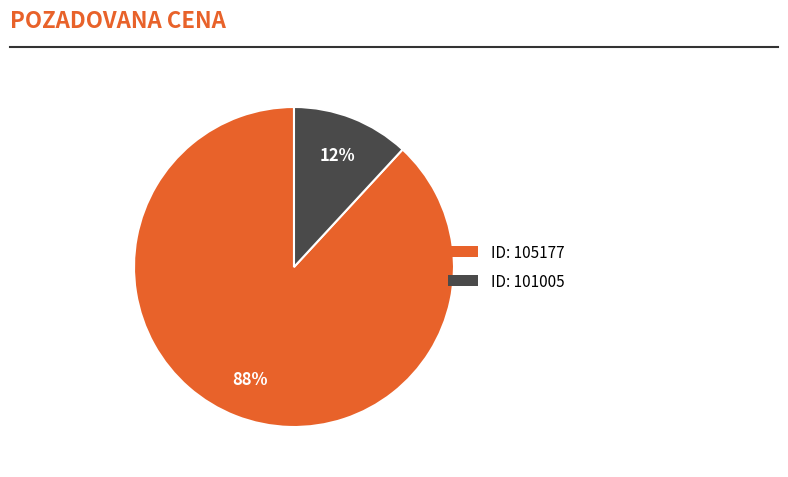

To the nearest percent, what is the average slice percentage?

50%